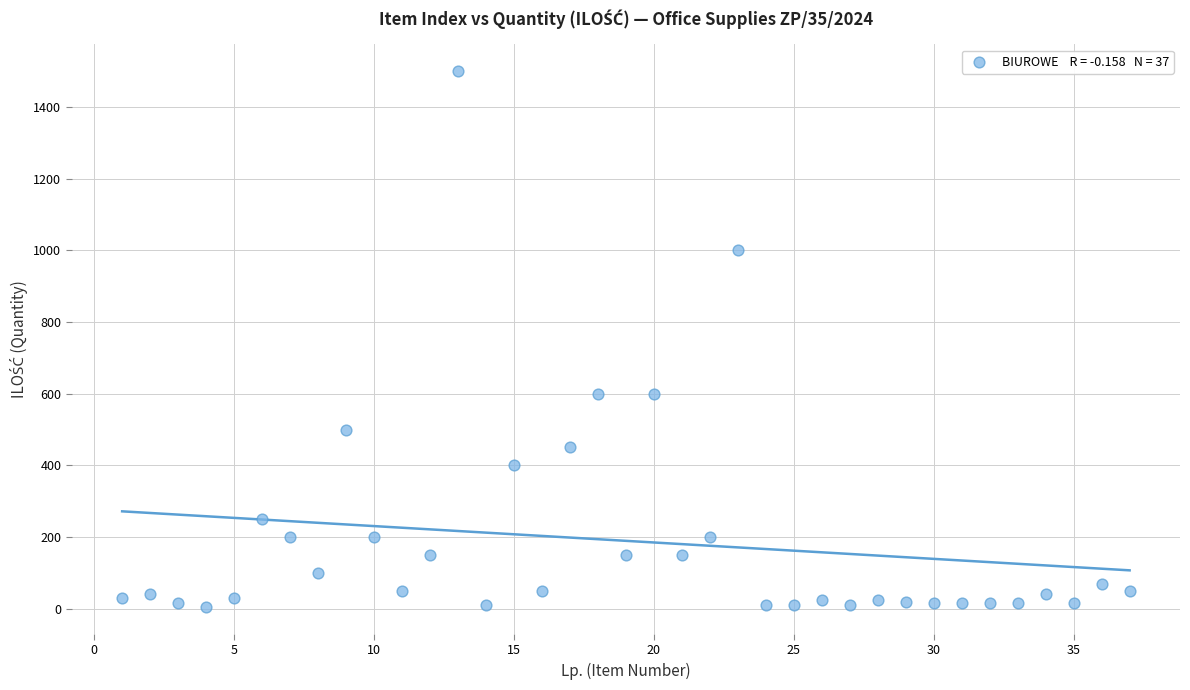

What is the range of Y values (max minus min)?

1495